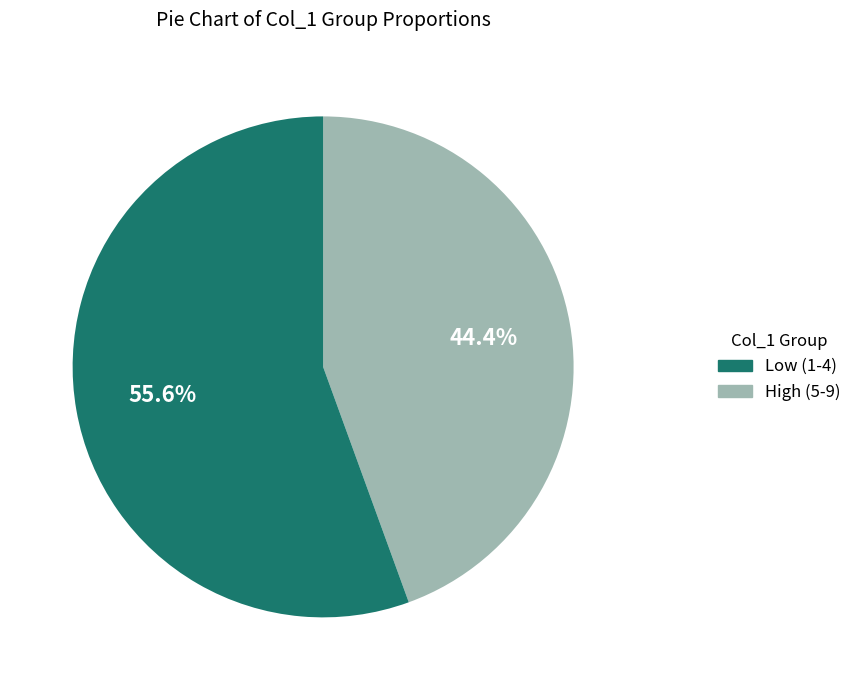

Is there a majority slice in this chart?

Yes